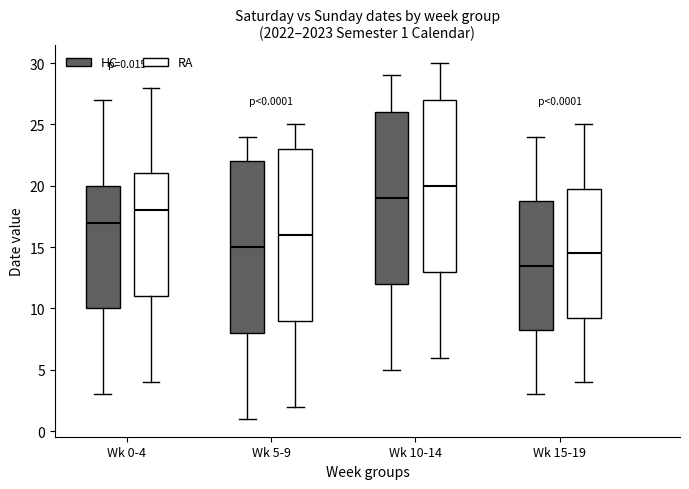

Which box's median line is the highest?

Wk 10-14 (RA)